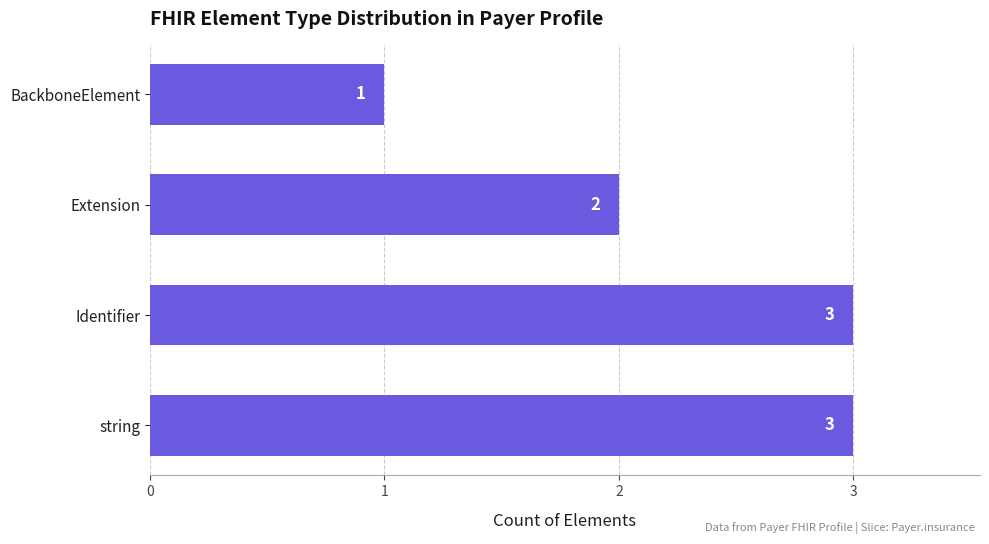

Is it true that the value at string is 3?

True